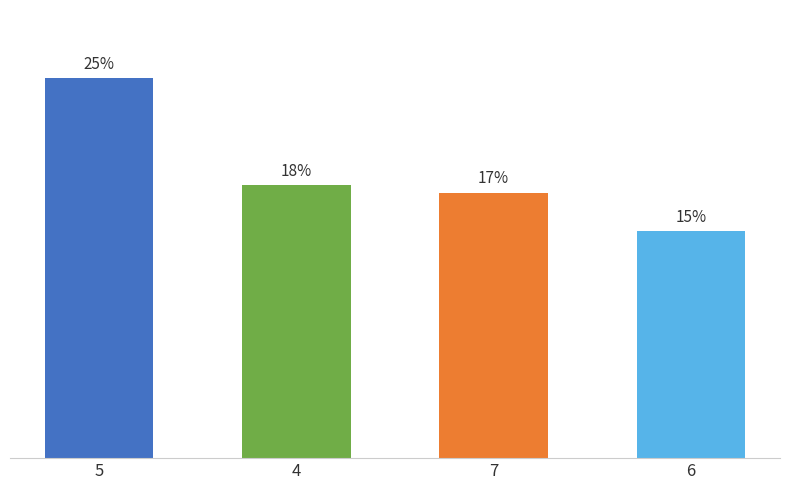

Are the bars horizontal?

No